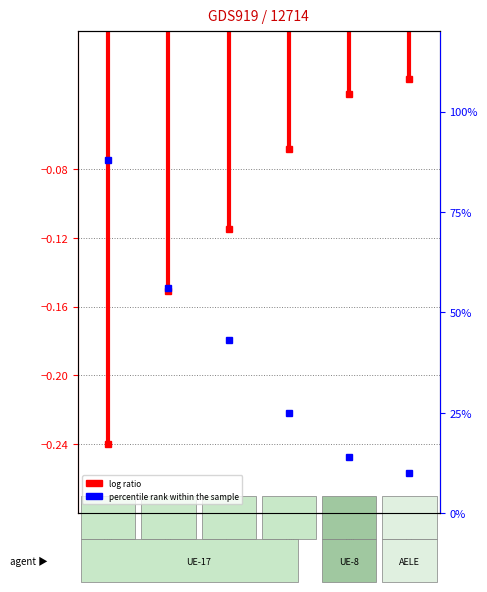

What is the average value?

-0.1